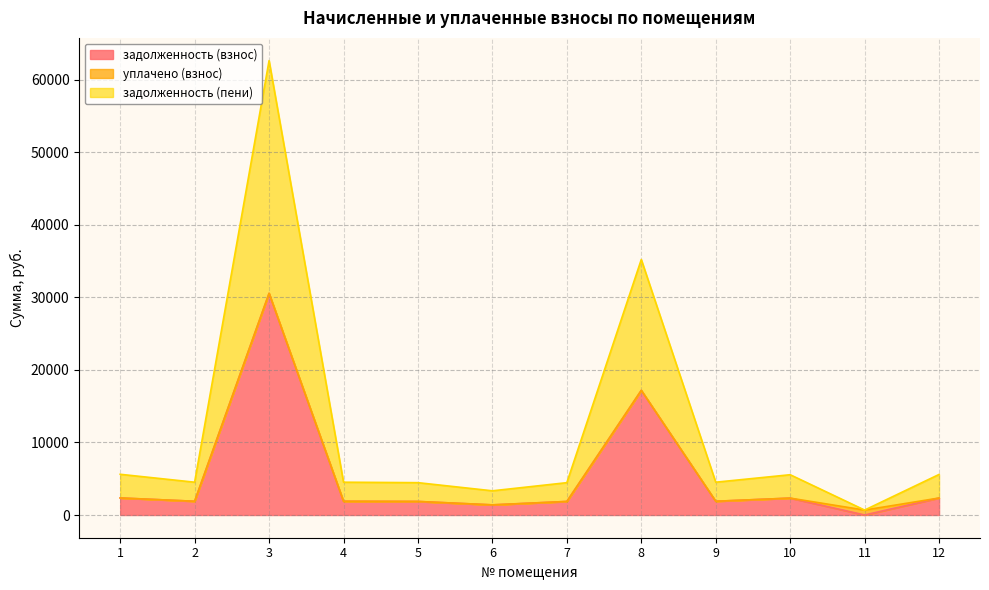

At which category is the sum across all series the highest?

3